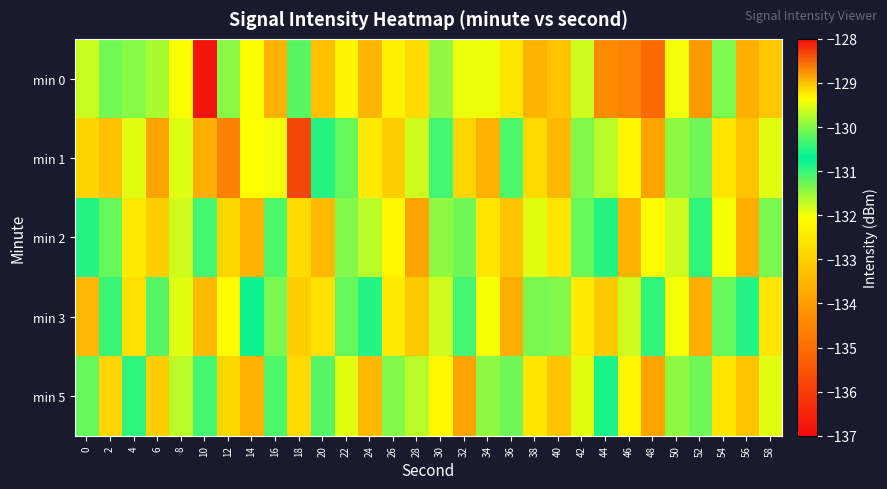

Reading left to right, what are all the values shown in this chart?

min 0: 0=-131.8	2=-131.3	4=-131.4	6=-129.8	8=-132.0	10=-136.8	12=-131.4	14=-132.0	16=-133.6	18=-131.2	20=-133.3	22=-132.2	24=-133.5	26=-132.3	28=-132.8	30=-129.9	32=-132.0	34=-132.0	36=-132.5	38=-133.5	40=-133.2	42=-131.8	44=-134.4	46=-134.5	48=-135.1	50=-132.0	52=-134.1	54=-131.4	56=-133.7	58=-133.2
min 1: 0=-132.9	2=-133.3	4=-131.9	6=-133.9	8=-131.9	10=-133.7	12=-134.6	14=-132.1	16=-129.4	18=-128.3	20=-130.5	22=-131.2	24=-132.5	26=-133.0	28=-131.8	30=-130.3	32=-132.9	34=-133.6	36=-131.1	38=-132.8	40=-133.5	42=-130.0	44=-131.7	46=-132.2	48=-133.9	50=-131.5	52=-130.1	54=-132.6	56=-133.2	58=-131.9
min 2: 0=-130.5	2=-131.2	4=-132.5	6=-133.0	8=-131.8	10=-130.3	12=-132.9	14=-133.6	16=-131.1	18=-132.8	20=-133.5	22=-130.0	24=-131.7	26=-132.2	28=-133.9	30=-131.5	32=-130.1	34=-132.6	36=-133.2	38=-131.9	40=-132.6	42=-131.2	44=-130.9	46=-133.6	48=-132.1	50=-131.8	52=-130.5	54=-132.0	56=-133.7	58=-131.3
min 3: 0=-133.5	2=-131.0	4=-132.7	6=-130.2	8=-131.9	10=-133.5	12=-132.1	14=-130.8	16=-131.3	18=-133.0	20=-132.7	22=-131.2	24=-130.9	26=-132.5	28=-133.1	30=-131.8	32=-130.3	34=-132.0	36=-133.7	38=-131.3	40=-130.0	42=-132.5	44=-133.1	46=-131.8	48=-130.5	50=-132.0	52=-133.7	54=-131.2	56=-130.9	58=-132.6
min 5: 0=-131.2	2=-132.9	4=-130.5	6=-133.0	8=-131.7	10=-130.3	12=-132.9	14=-133.6	16=-131.1	18=-132.8	20=-130.2	22=-131.9	24=-133.5	26=-130.0	28=-131.7	30=-132.2	32=-133.9	34=-131.5	36=-130.1	38=-132.6	40=-133.2	42=-131.9	44=-130.6	46=-132.2	48=-133.9	50=-131.5	52=-130.1	54=-132.6	56=-133.2	58=-131.9